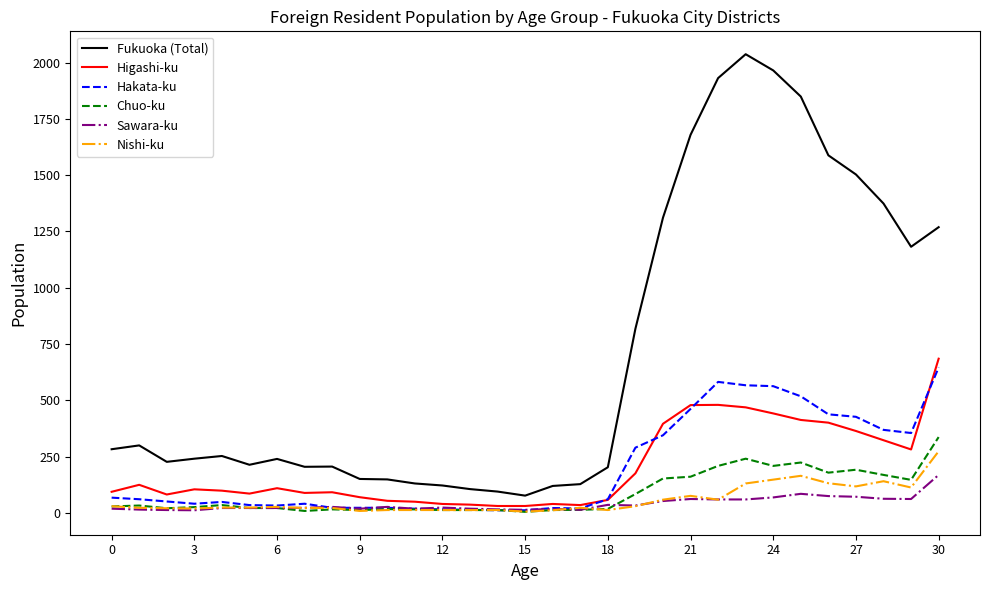

What is the maximum value shown in the chart?

2037